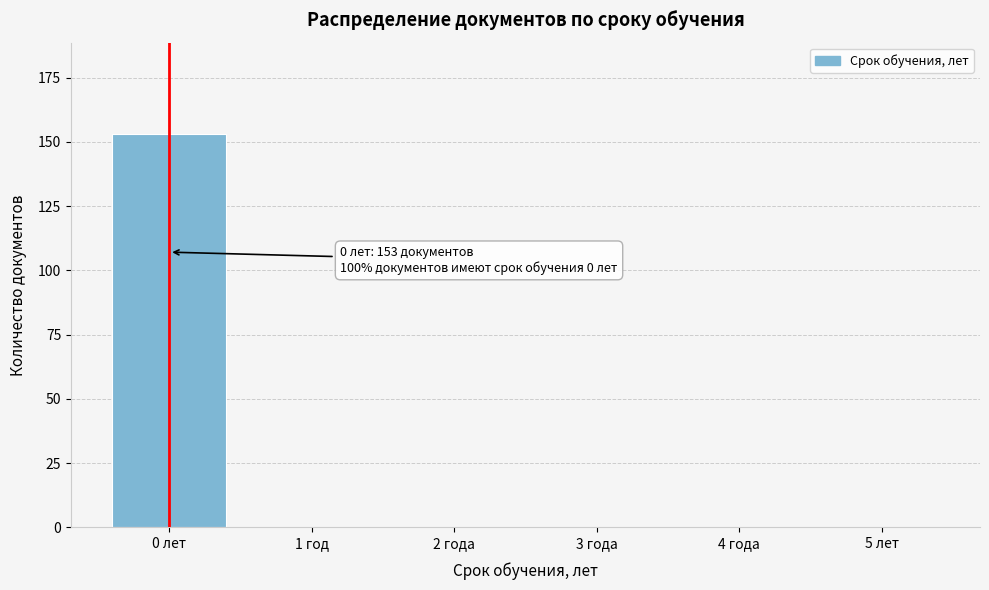

Reading left to right, transcribe all the data shown in this chart.

0 лет=153	1 год=0	2 года=0	3 года=0	4 года=0	5 лет=0